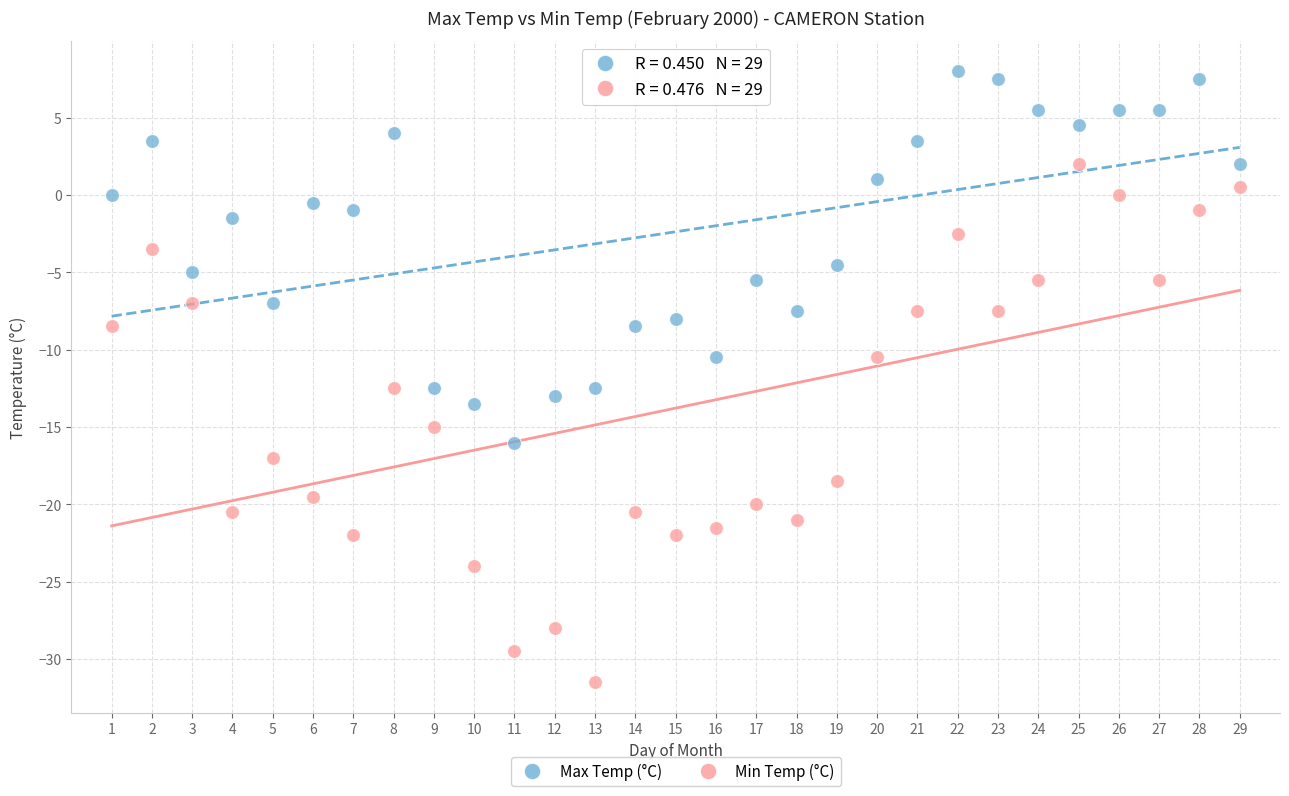

Which series contains the highest Y value?

Max Temp (°C)